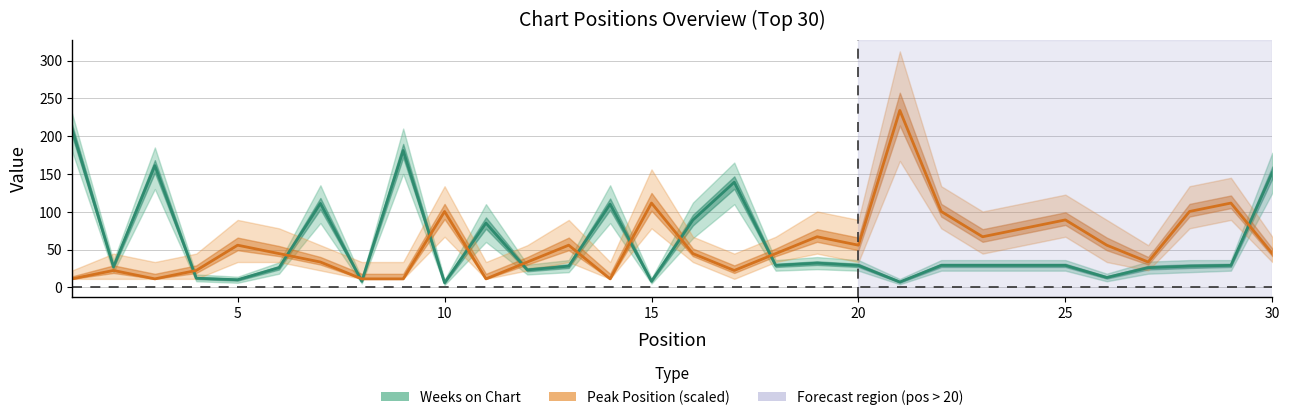

Which series has the largest total across all categories?

Weeks on Chart